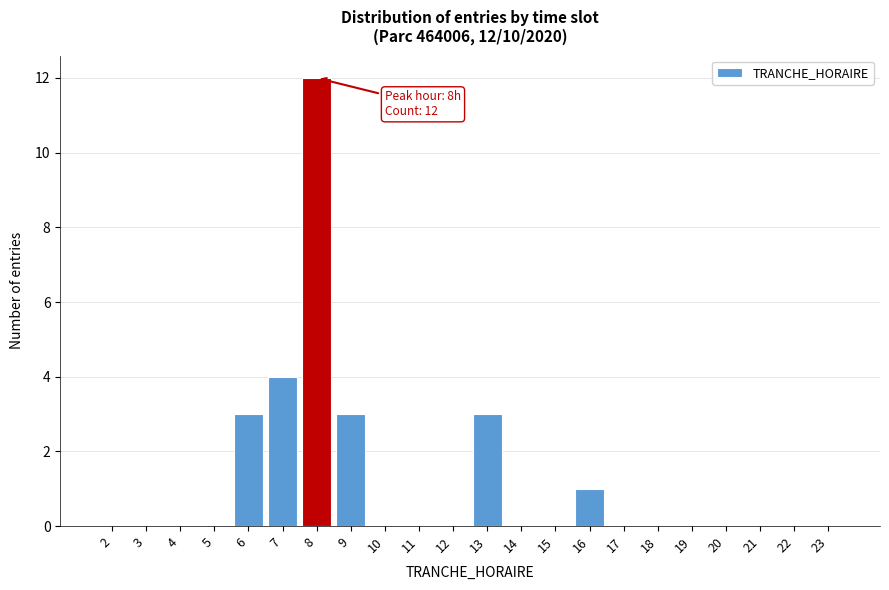

Reading right to left, extract all data points from this chart.

23=0	22=0	21=0	20=0	19=0	18=0	17=0	16=1	15=0	14=0	13=3	12=0	11=0	10=0	9=3	8=12	7=4	6=3	5=0	4=0	3=0	2=0